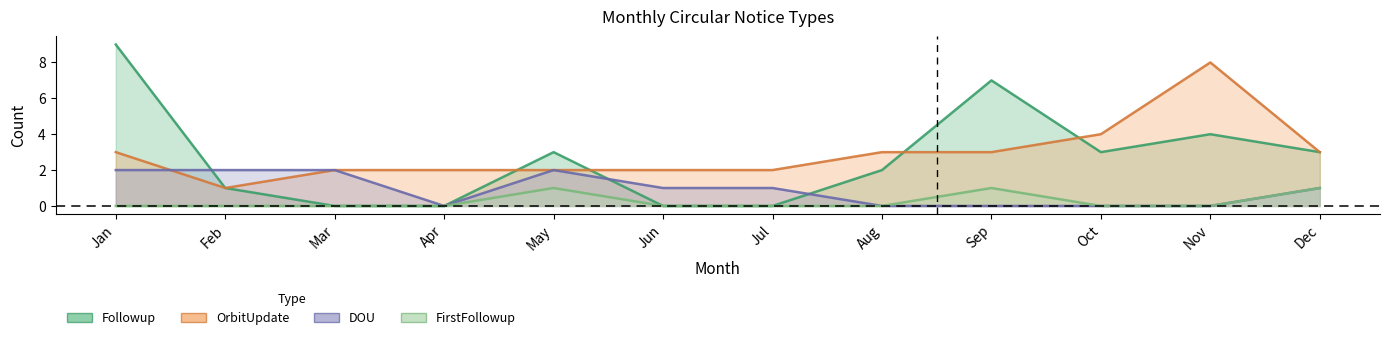

Rank the series at Sep from highest to lowest value.

Followup, OrbitUpdate, FirstFollowup, DOU